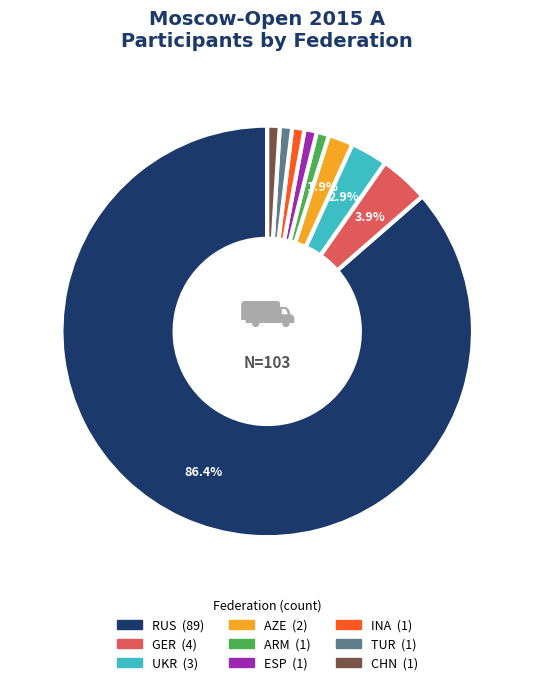

Does any single category account for the majority?

Yes